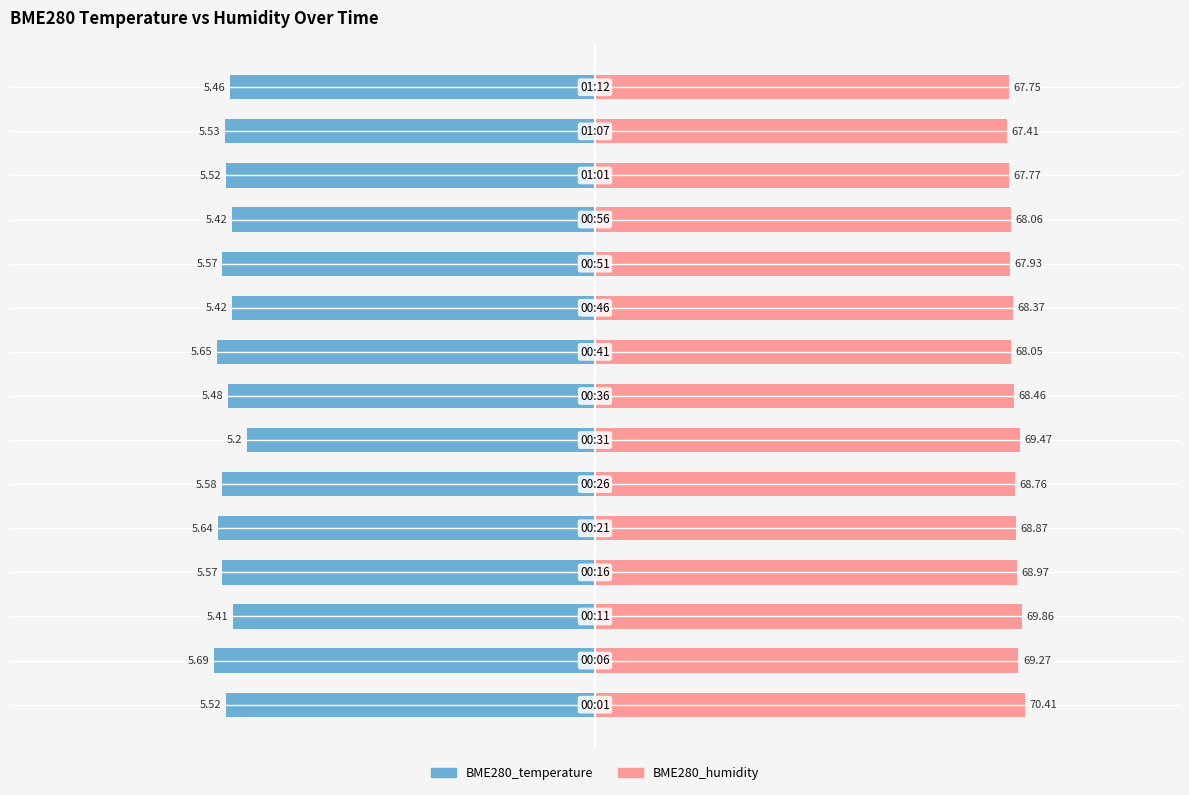

Count the number of data series in this chart.

2